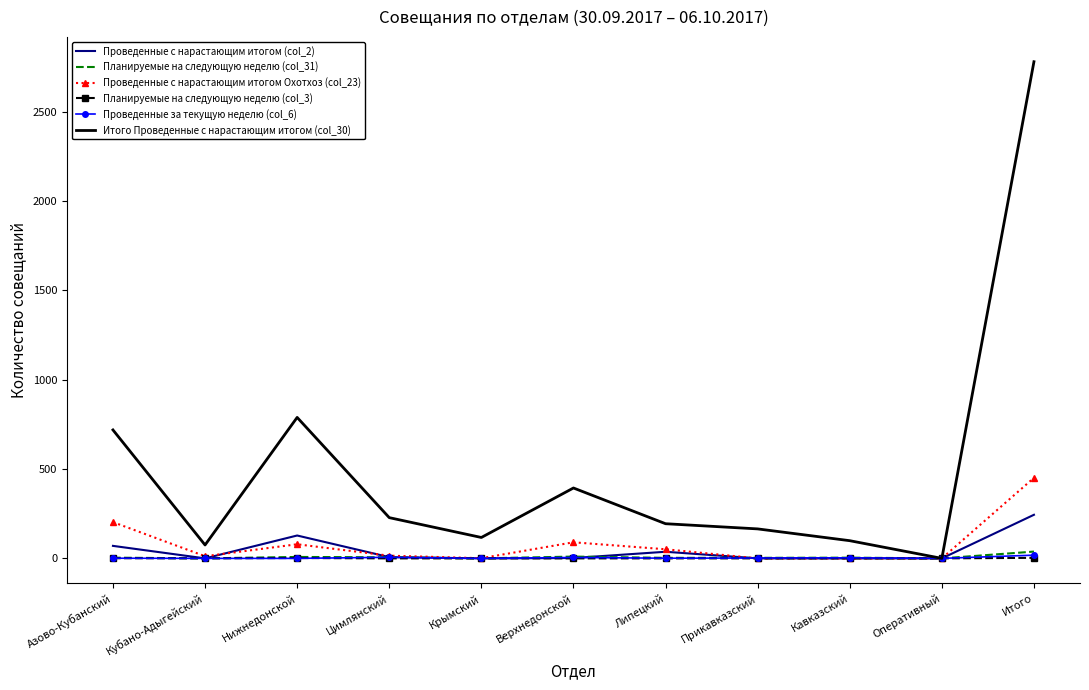

Which series has the largest total across all categories?

Итого Проведенные с нарастающим итогом (col_30)